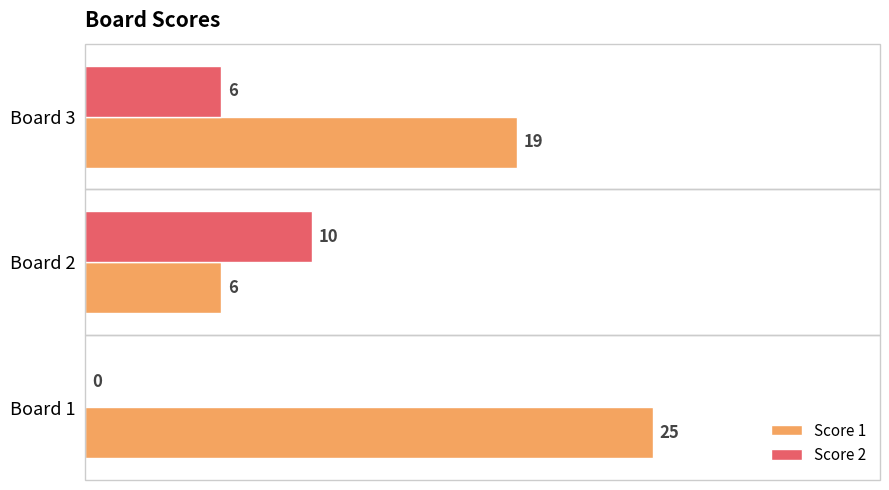

At which label does Score 2 reach its peak?

Board 2